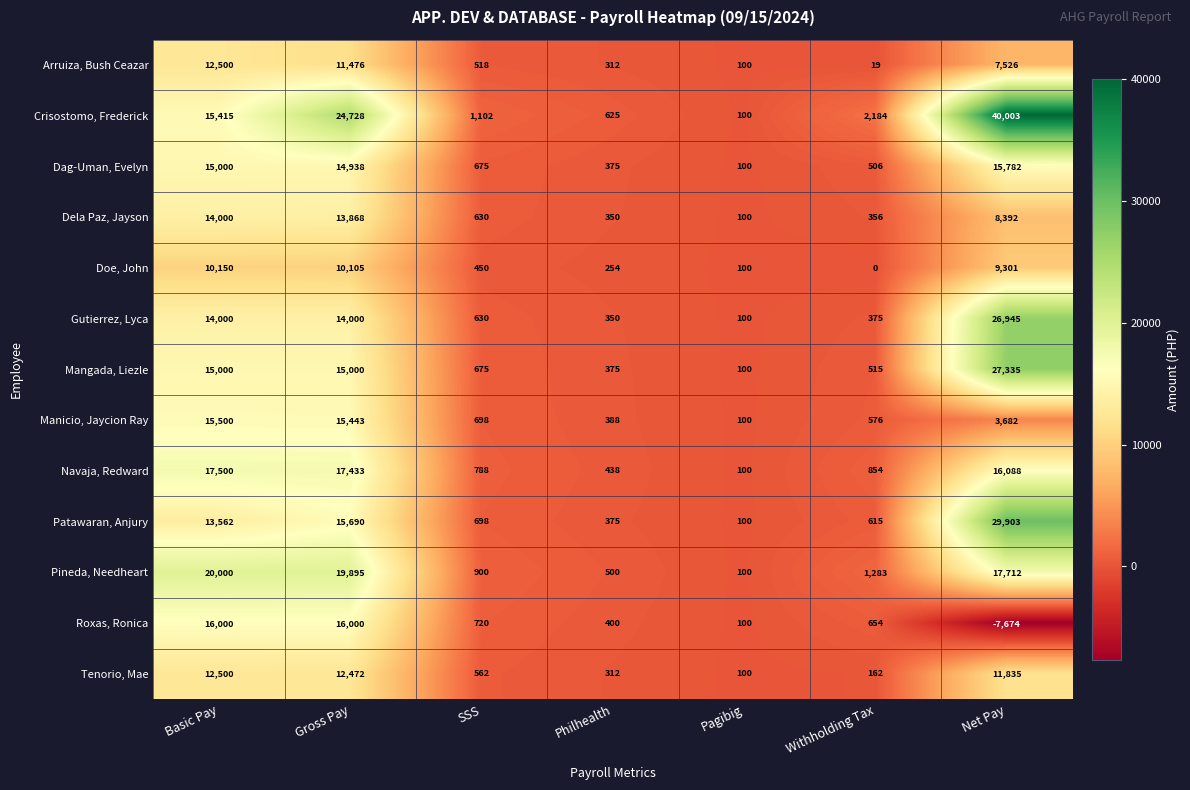

Which label corresponds to the smallest value in the chart?

Net Pay